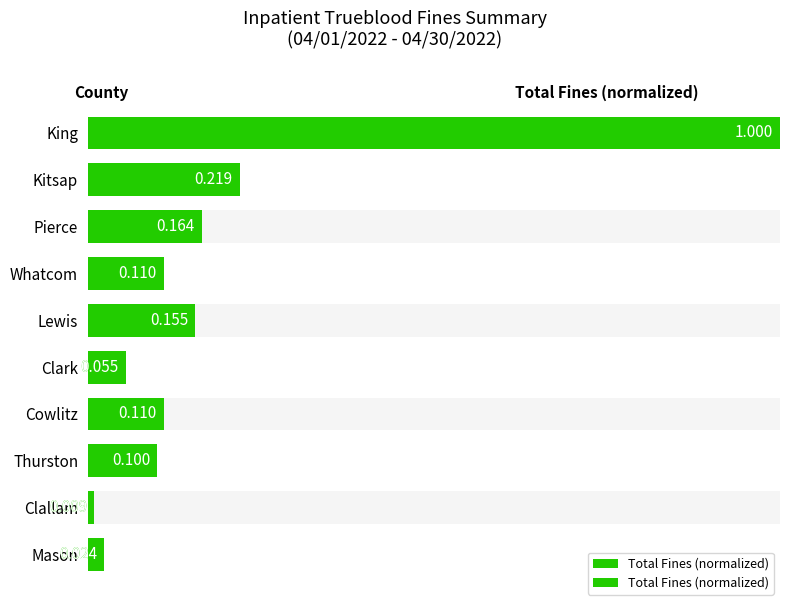

Reading left to right, what are all the values shown in this chart?

1.0	0.2	0.2	0.1	0.2	0.1	0.1	0.1	0.0	0.0